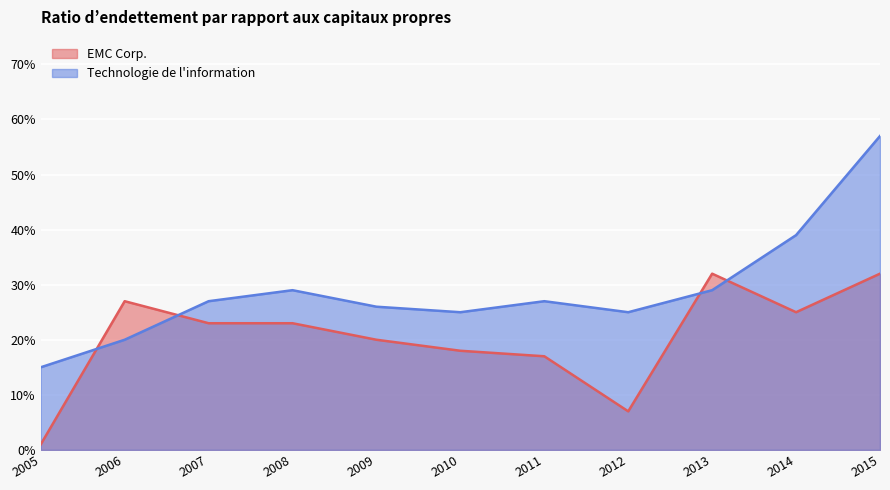

What is the sum of all Technologie de l’information values?

3.2